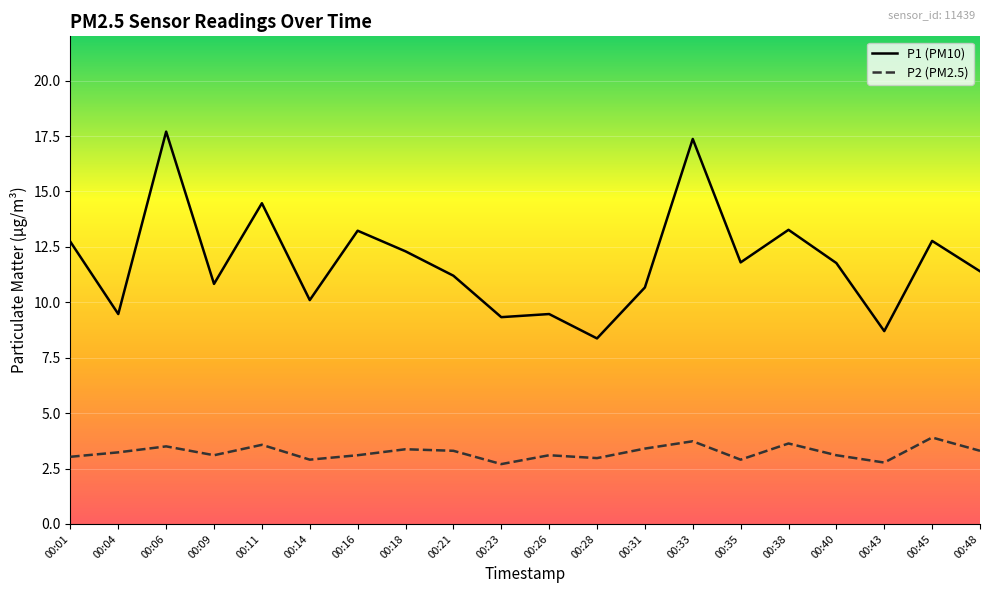

Is the value of P2 (PM2.5) at 00:04 greater than the value of P1 (PM10) at 00:28?

No